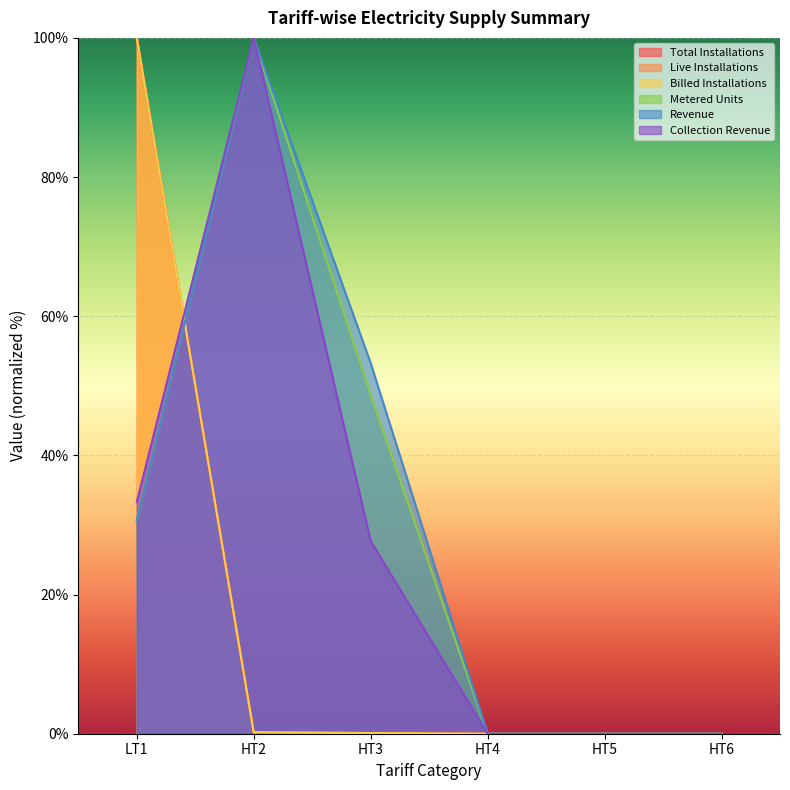

Between LT1 and HT6, which is larger?

LT1